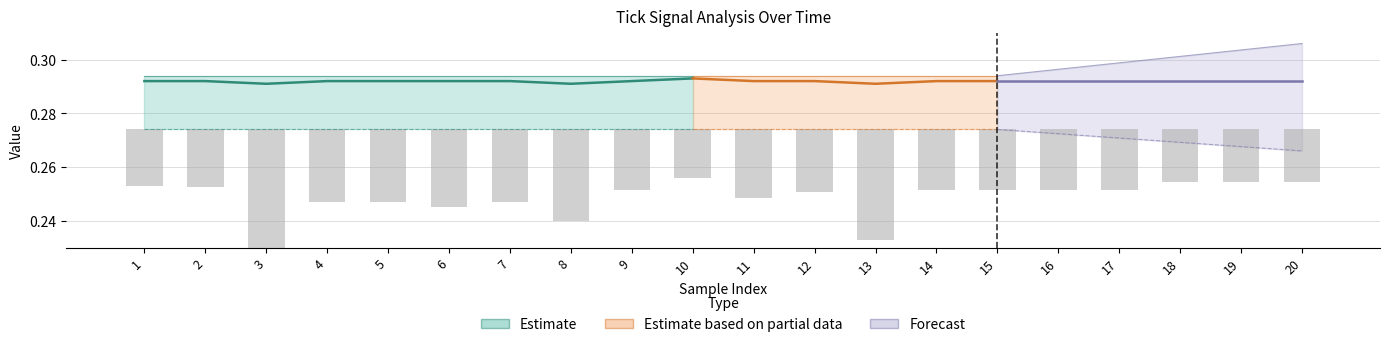

What is the greatest value displayed?

0.3